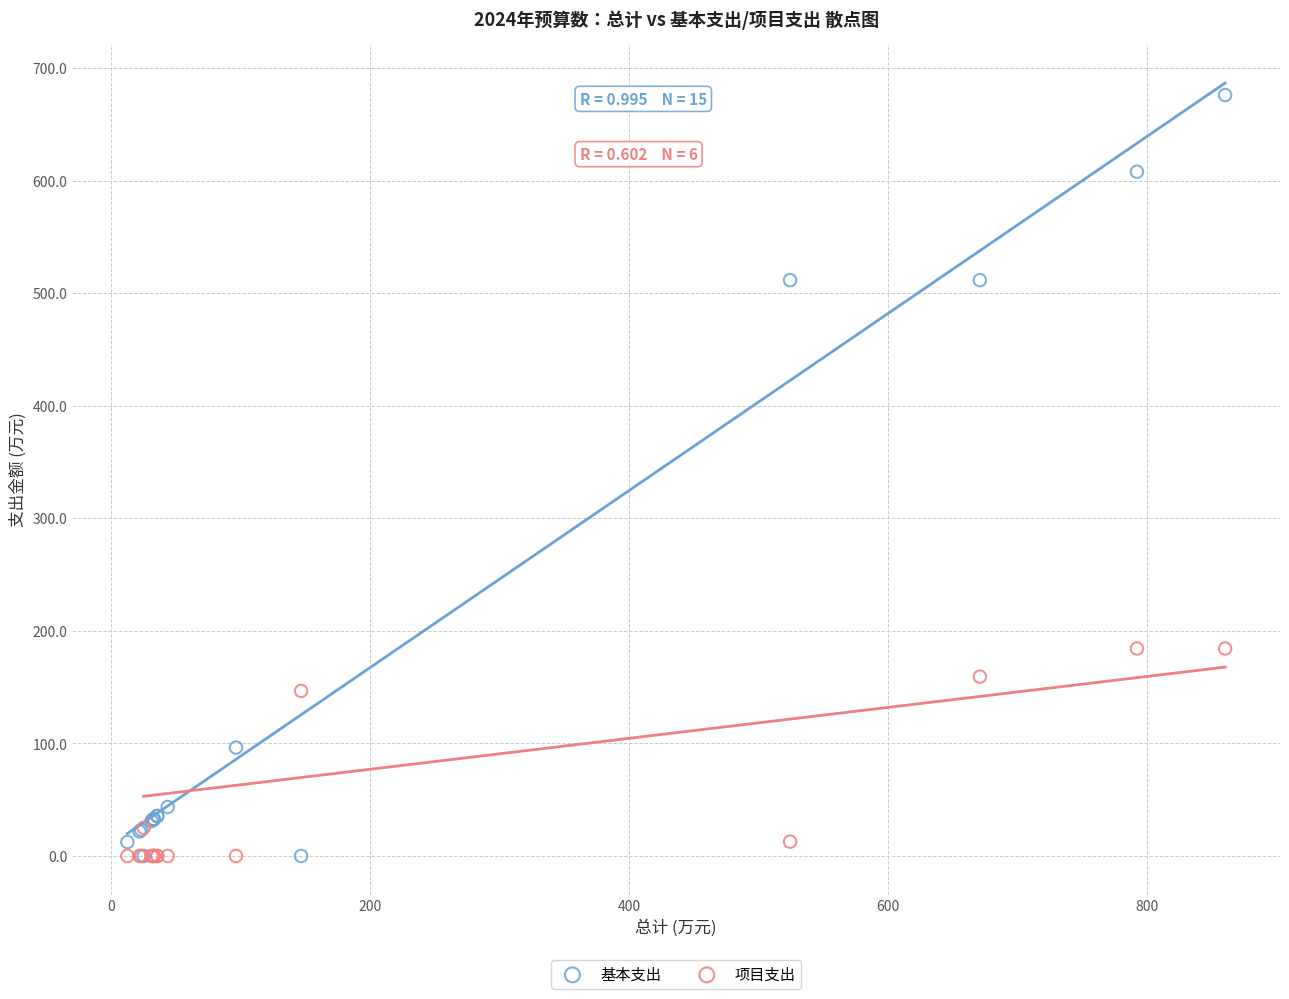

Which series has the largest Y range (max minus min)?

基本支出